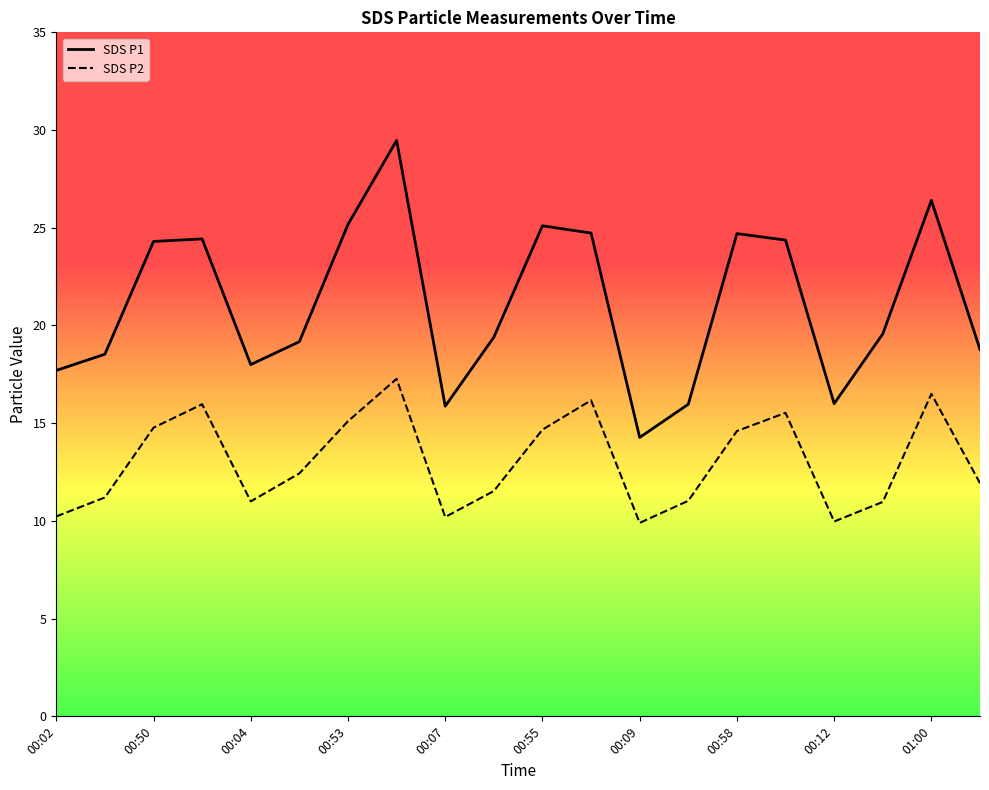

Is the value of SDS_P1 at 00:12 greater than the value of SDS_P2 at 15?

Yes